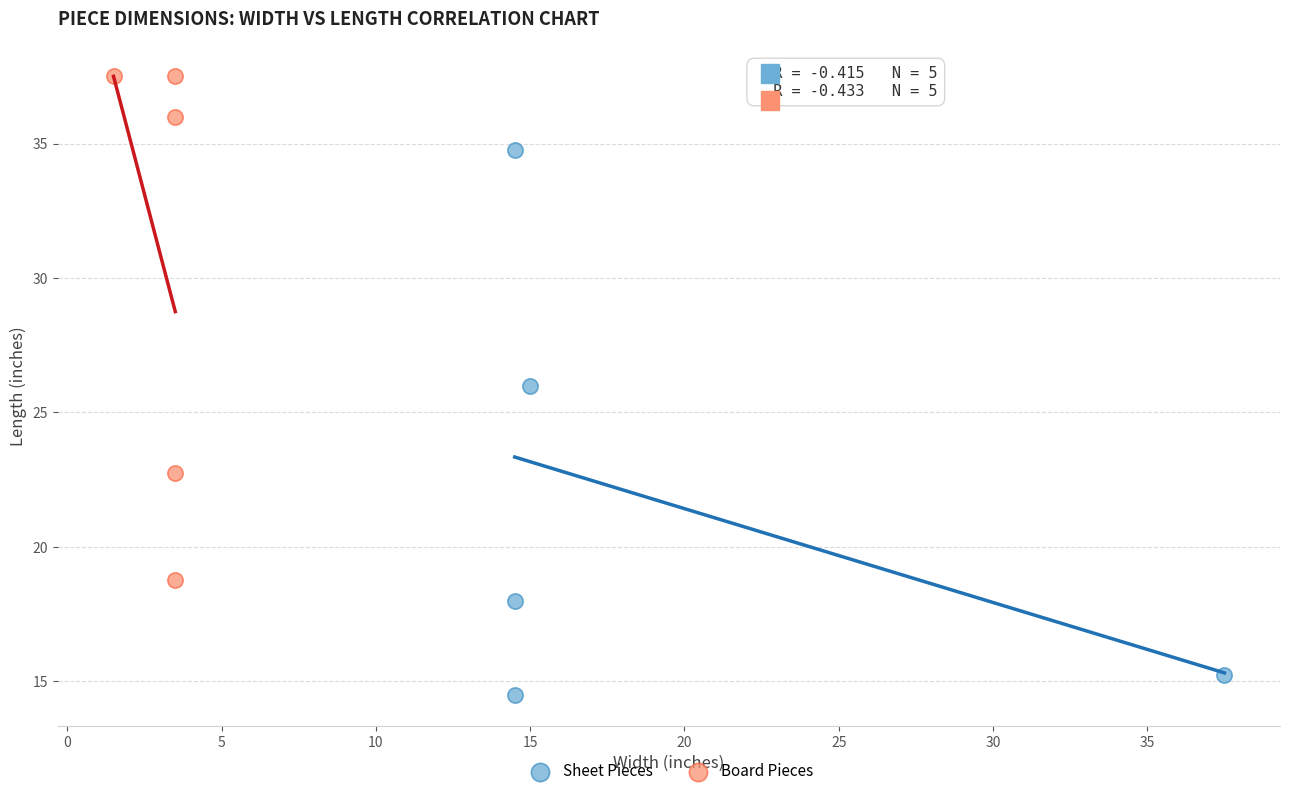

Which series has the widest spread of Y values?

Sheet Pieces